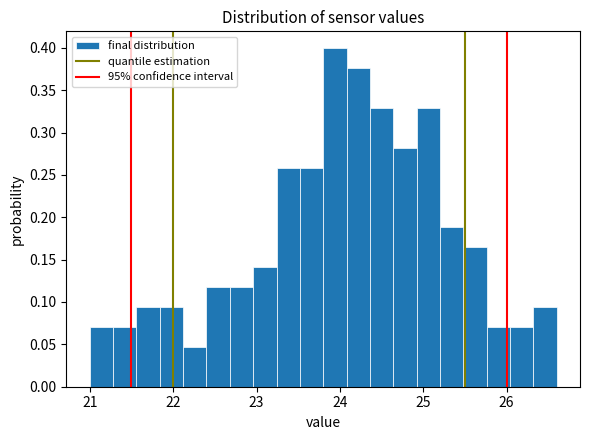

Around what value on the x-axis is the tallest bar? Give the approximate position of its centre, as read against the axis.

23.9